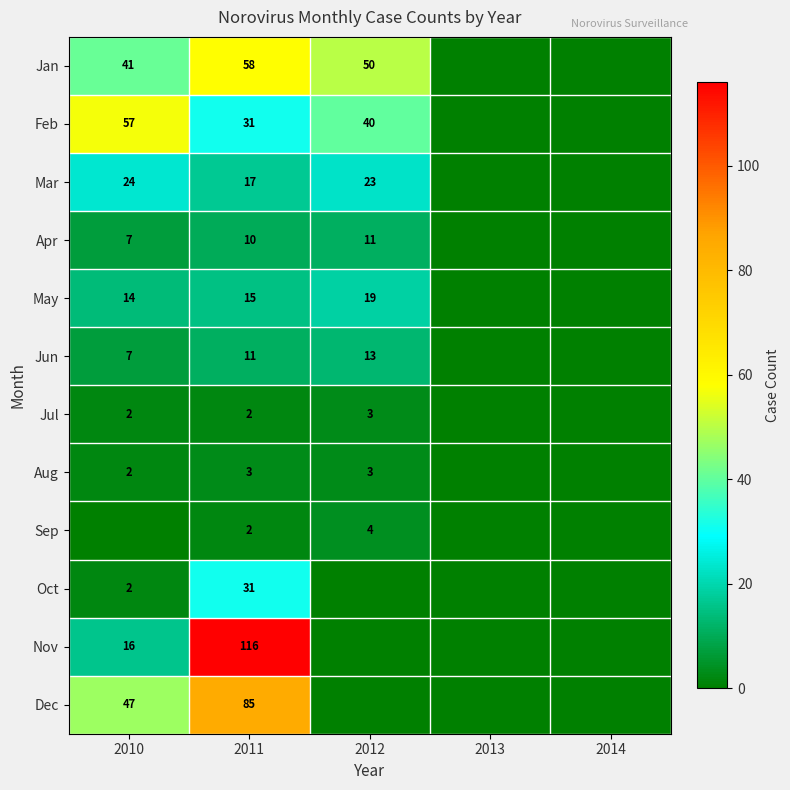

The value of Feb at 2010 is 85. True or false?

False